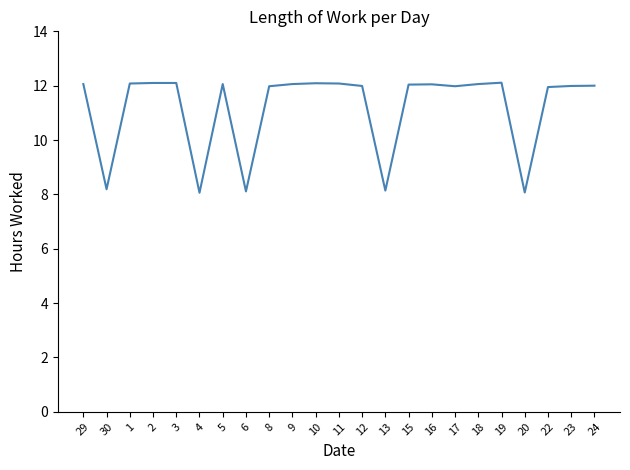

What is the difference between the values at 20 and 5?

4.0